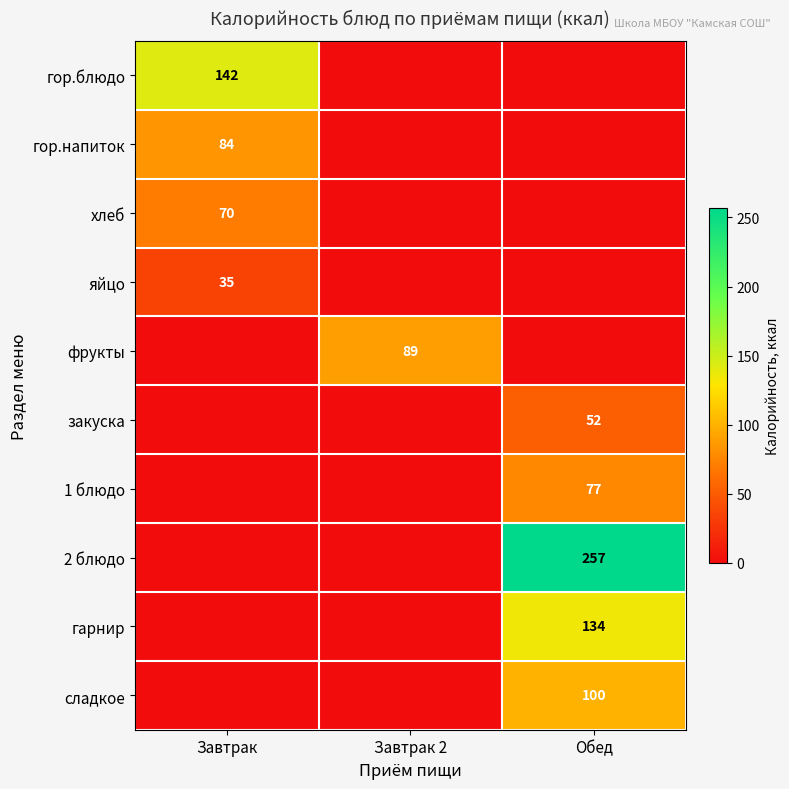

The сладкое series shows 31 at Обед. True or false?

False